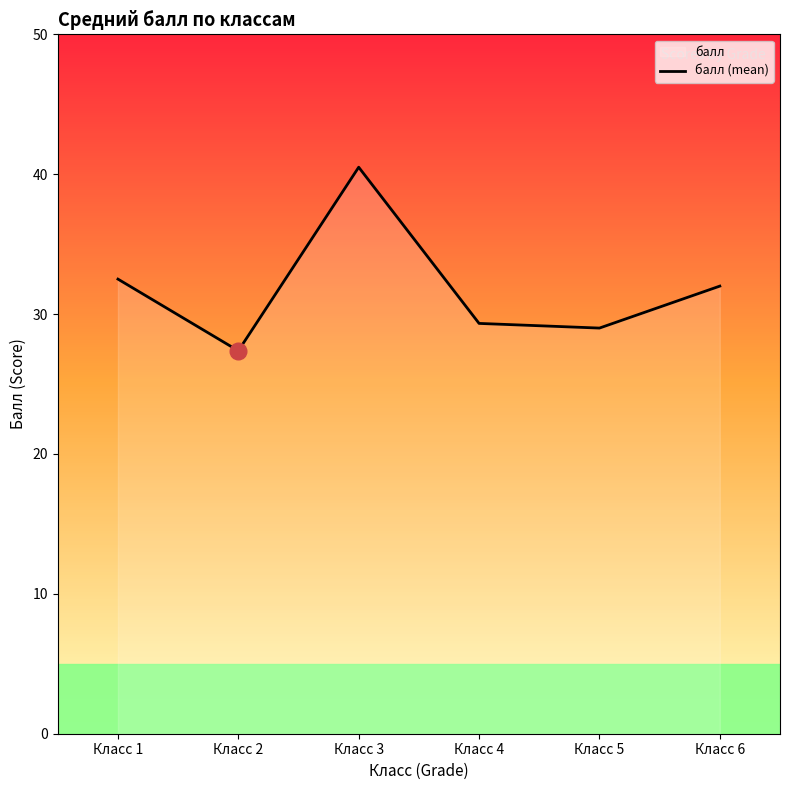

Approximately how many times larger is the value at Класс 2 compared to Класс 4?

0.9